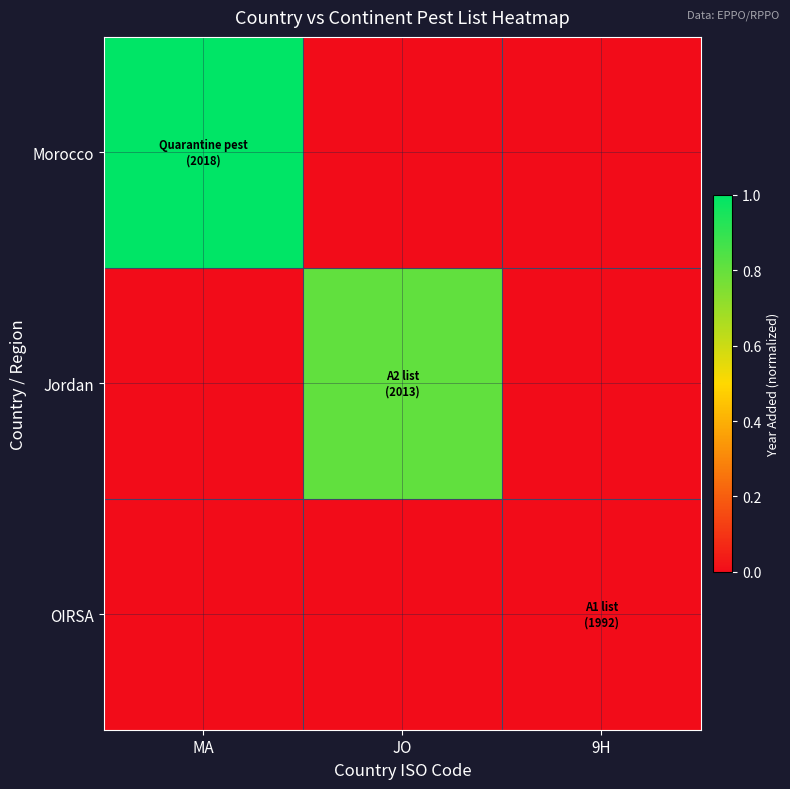

What is the maximum value shown in the chart?

1.0